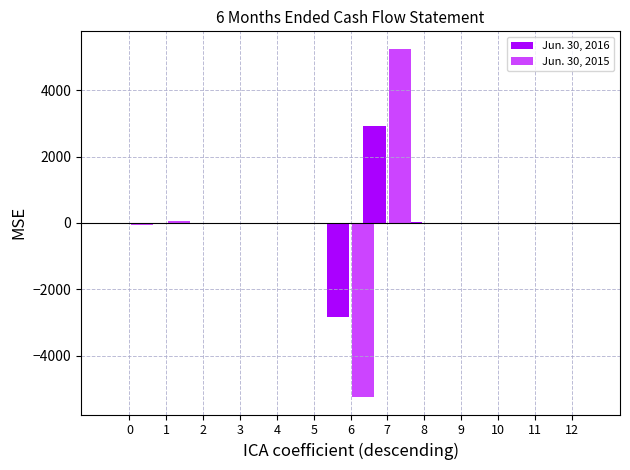

At how many categories does at least one series exceed 4369?

1